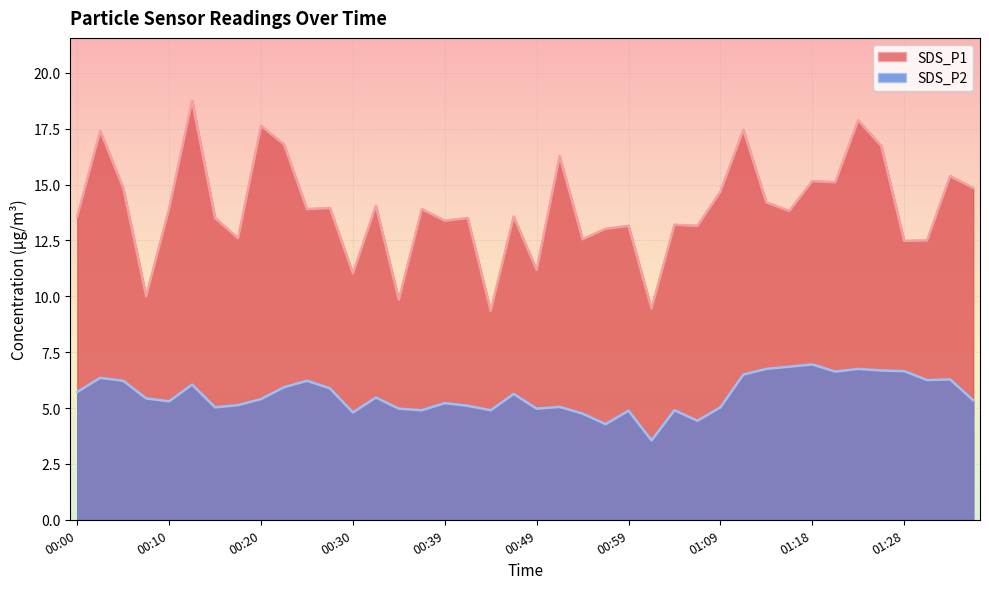

What is the average value of the SDS_P1 series?

13.9